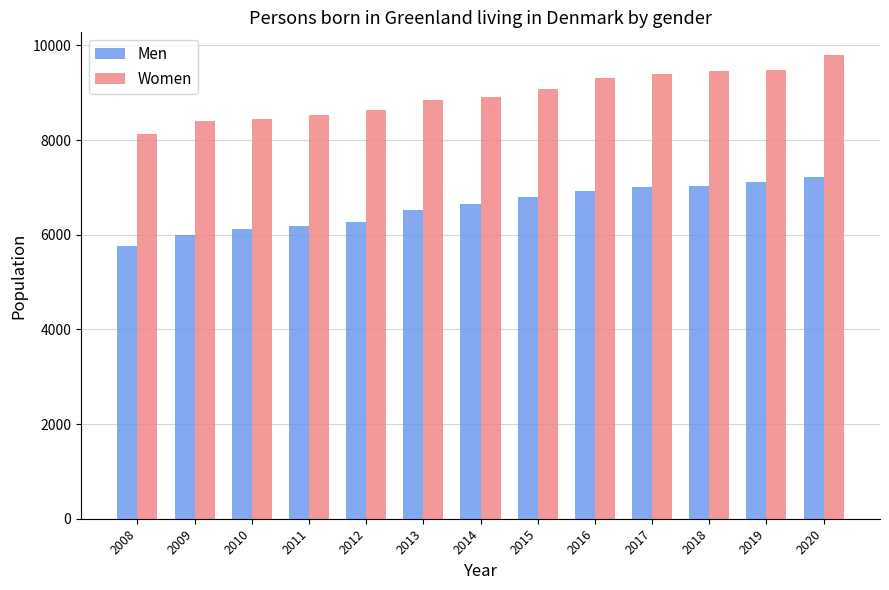

What are all the series names shown in the legend?

Men, Women